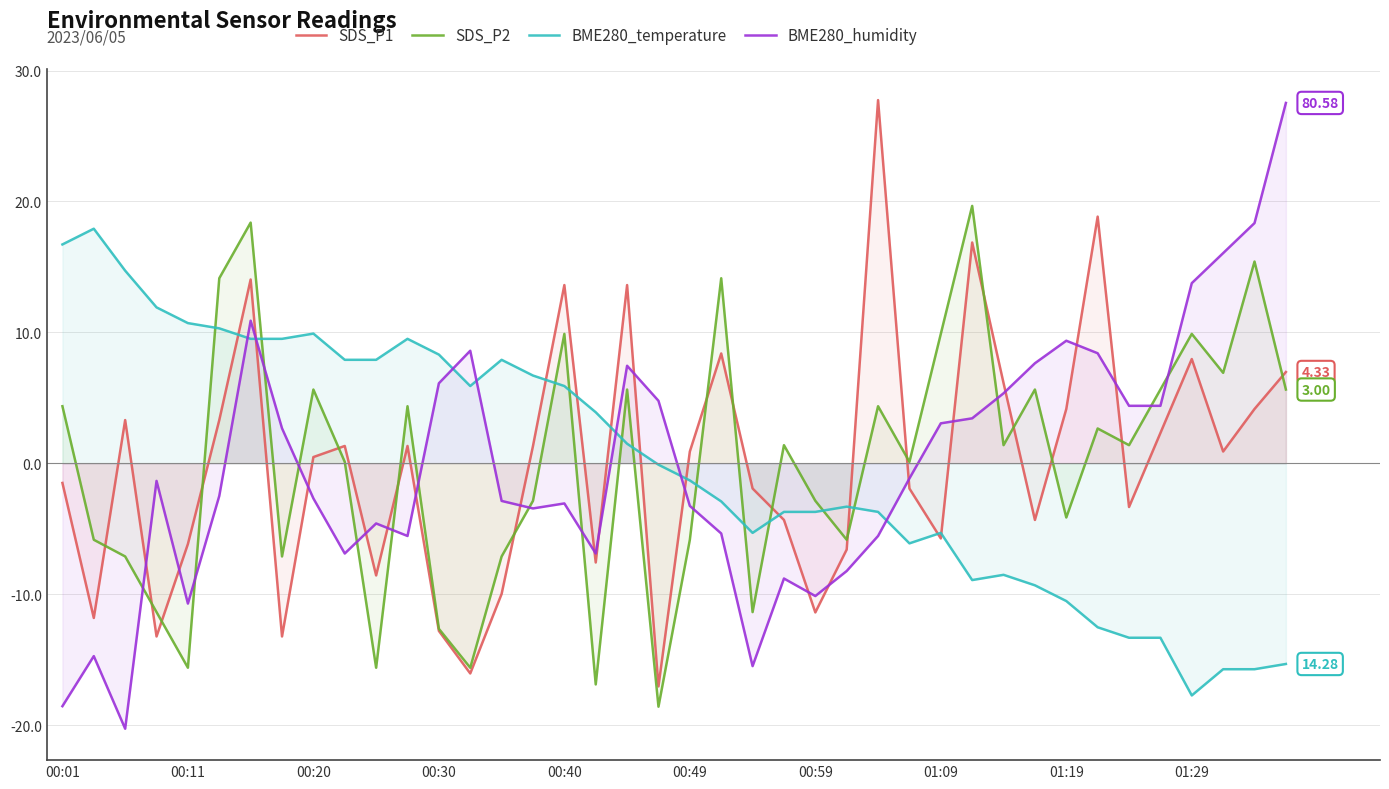

How many values in the BME280_humidity series are below -1?

22